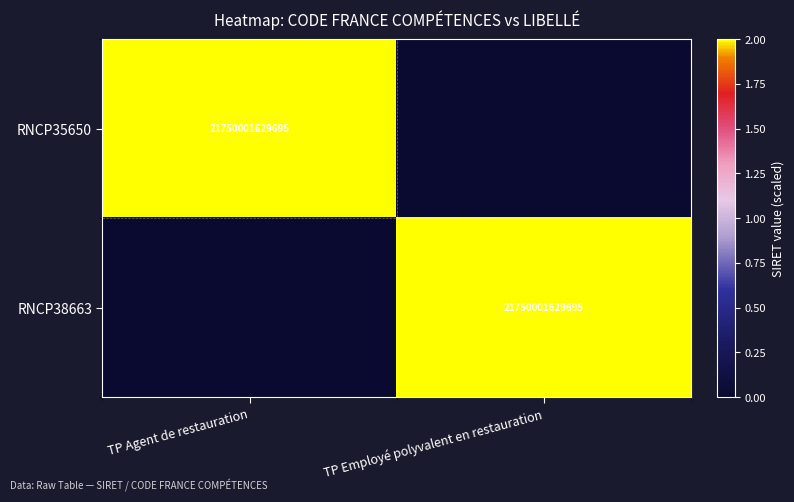

The RNCP38663 series shows 21750001629695 at TP Employé polyvalent en restauration. True or false?

True